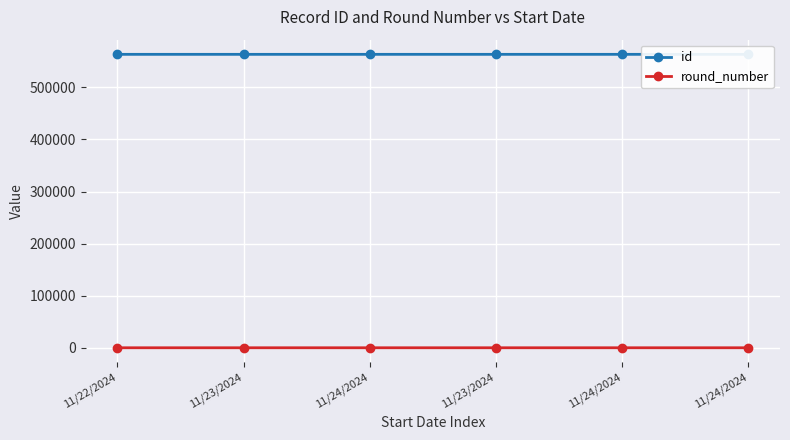

Where does the id series first go above 563358?

11/24/2024